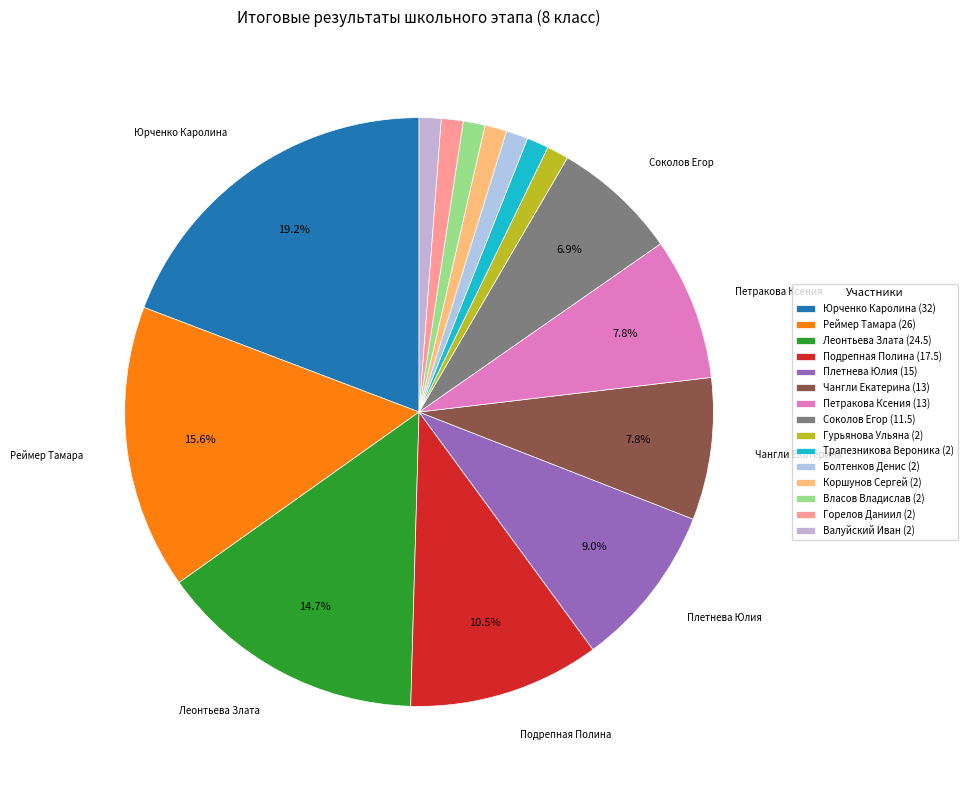

What percentage do Гурьянова Ульяна and Петракова Ксения together represent?

9.0%